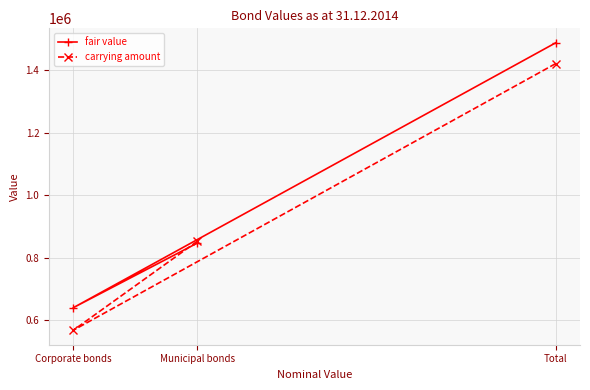

Does the chart have visible grid lines?

Yes